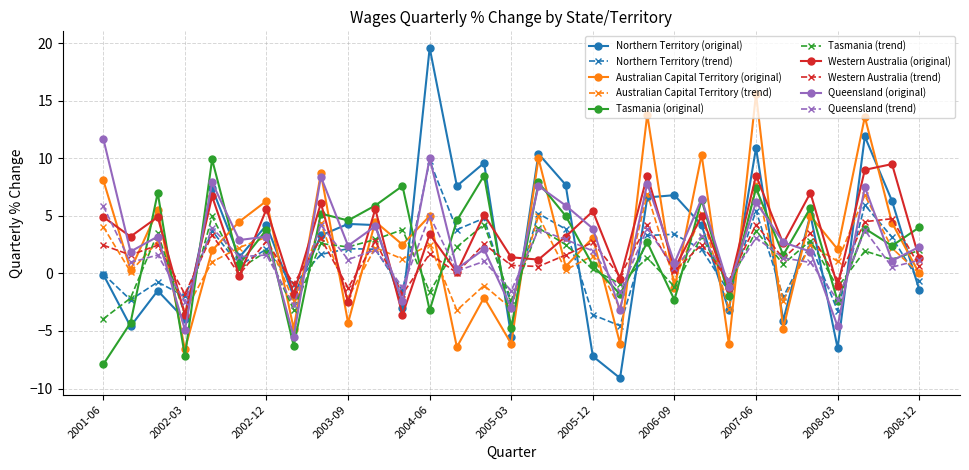

How many negative values does the Queensland (original) series have?

7